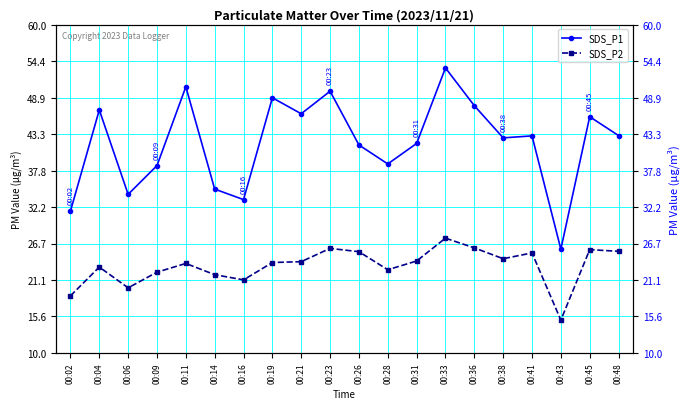

Does the chart have visible grid lines?

Yes